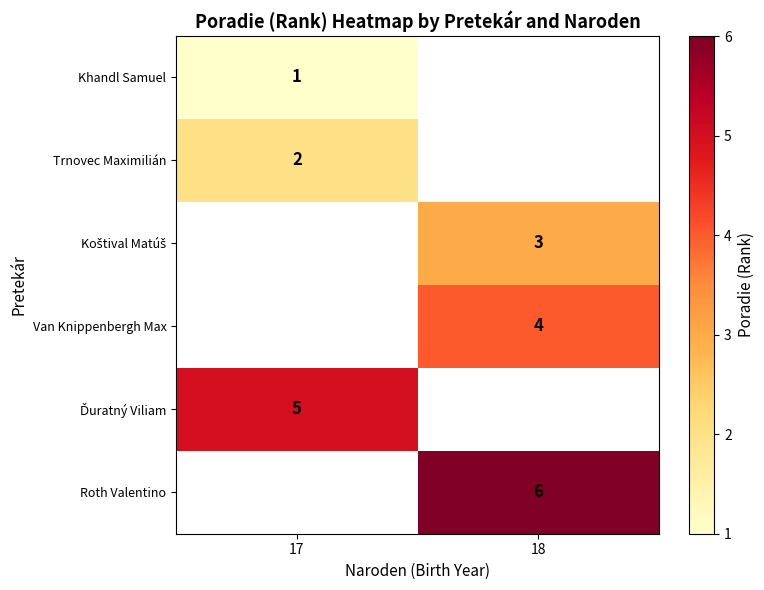

Which label corresponds to the largest value in the chart?

18